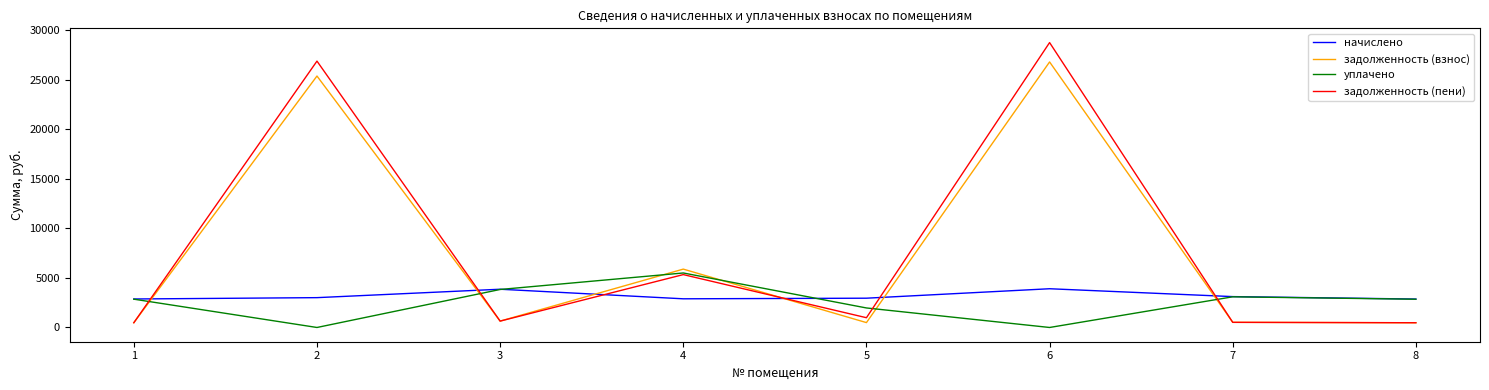

True or false: задолженность (взнос) has a value of 9309.8 at 6.

False